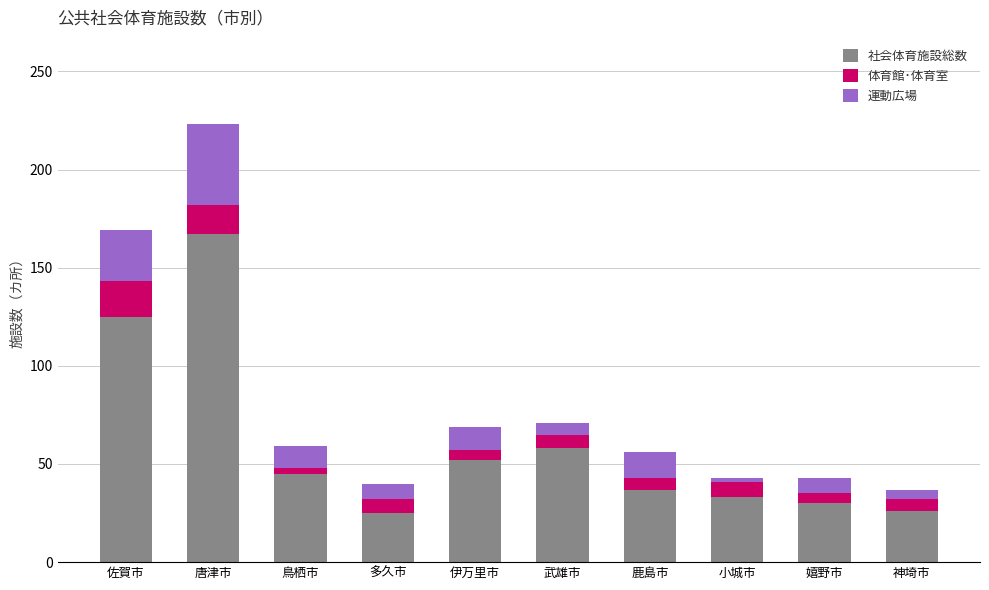

What are all the series names shown in the legend?

社会体育施設総数, 体育館･体育室, 運動広場